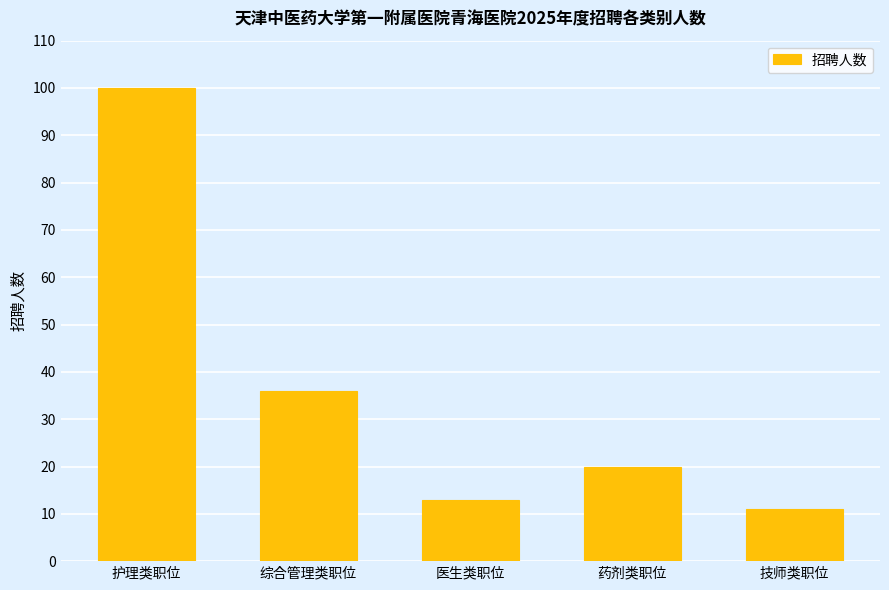

Where does the data first go above 20?

护理类职位